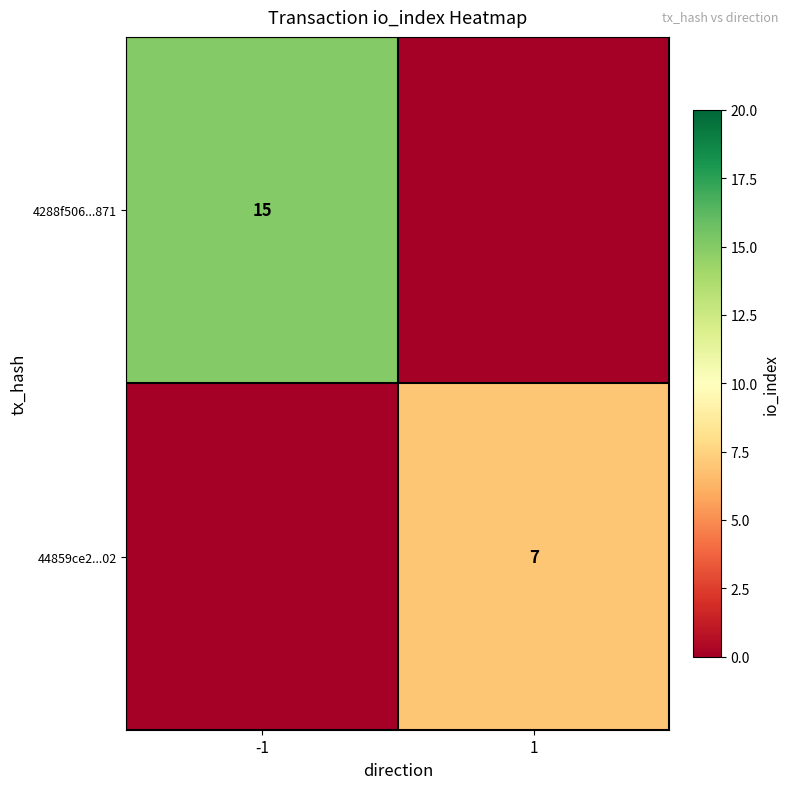

The 4288f506...871 series shows 25 at -1. True or false?

False